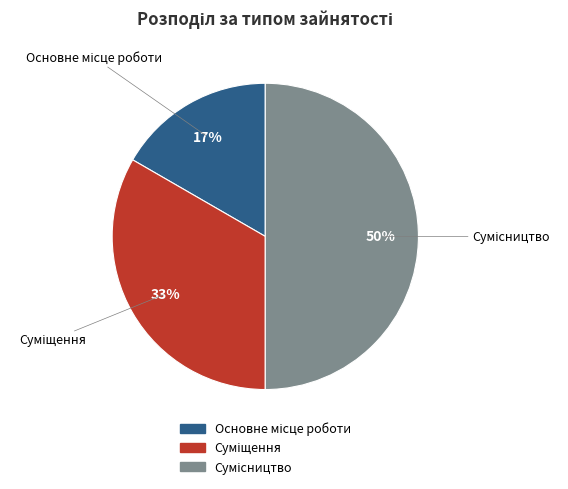

To the nearest percent, what is the difference between the largest and smallest slice percentages?

33%